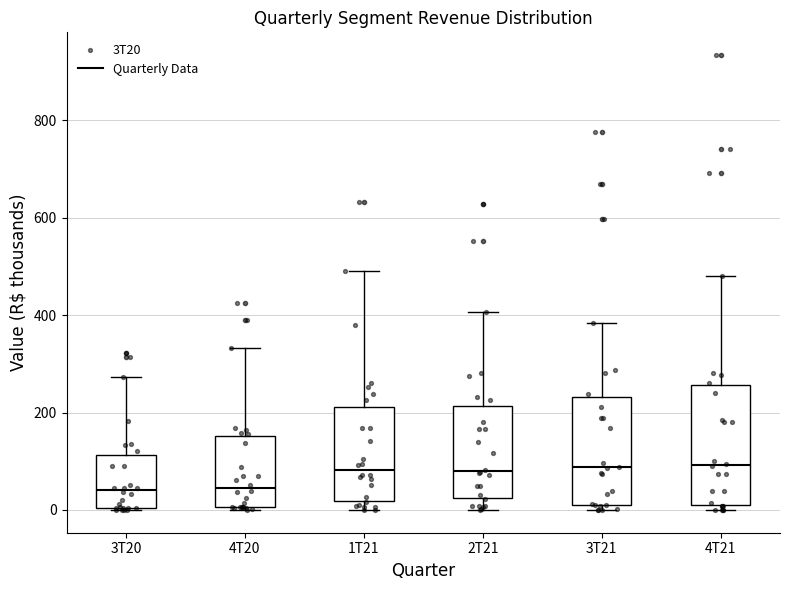

Reading left to right, transcribe this box plot: for each box, give where its median line is, the range the box spans, and where its two whiskers end, as read against the y-axis. The values are not printed on the chart, so give them approximately, as read against the axis.

3T20: median 40, box 0 to 120, whiskers 0 to 280
4T20: median 40, box 0 to 160, whiskers 0 (just below the box's lower edge) to 340
1T21: median 80, box 20 to 220, whiskers 0 to 500
2T21: median 80, box 20 to 220, whiskers 0 to 400
3T21: median 80, box 20 to 240, whiskers 0 to 380
4T21: median 100, box 20 to 260, whiskers 0 to 480